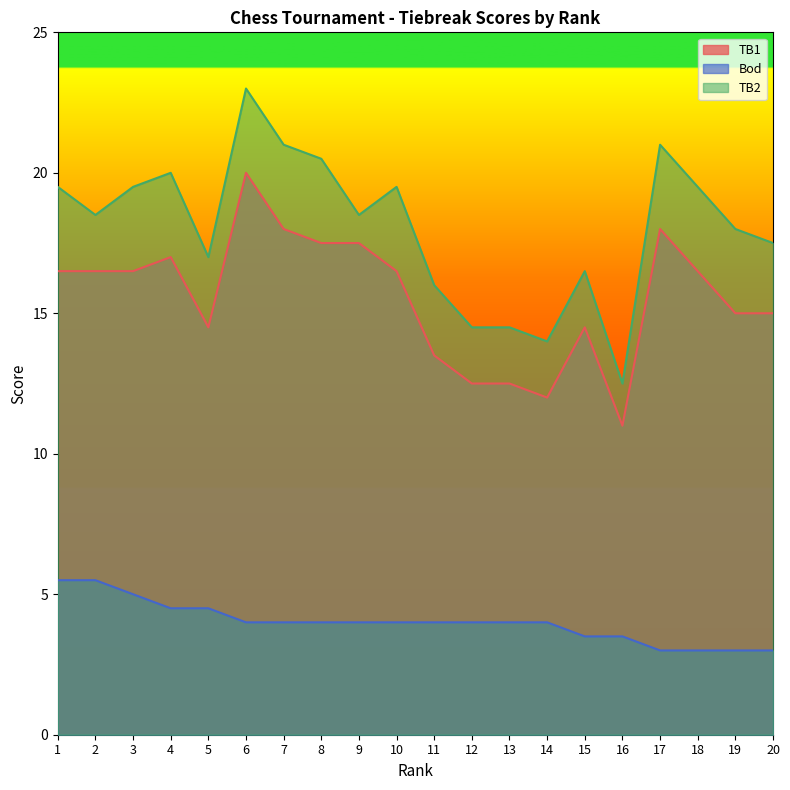

What is the difference between the TB1 values at 7 and 15?

3.5